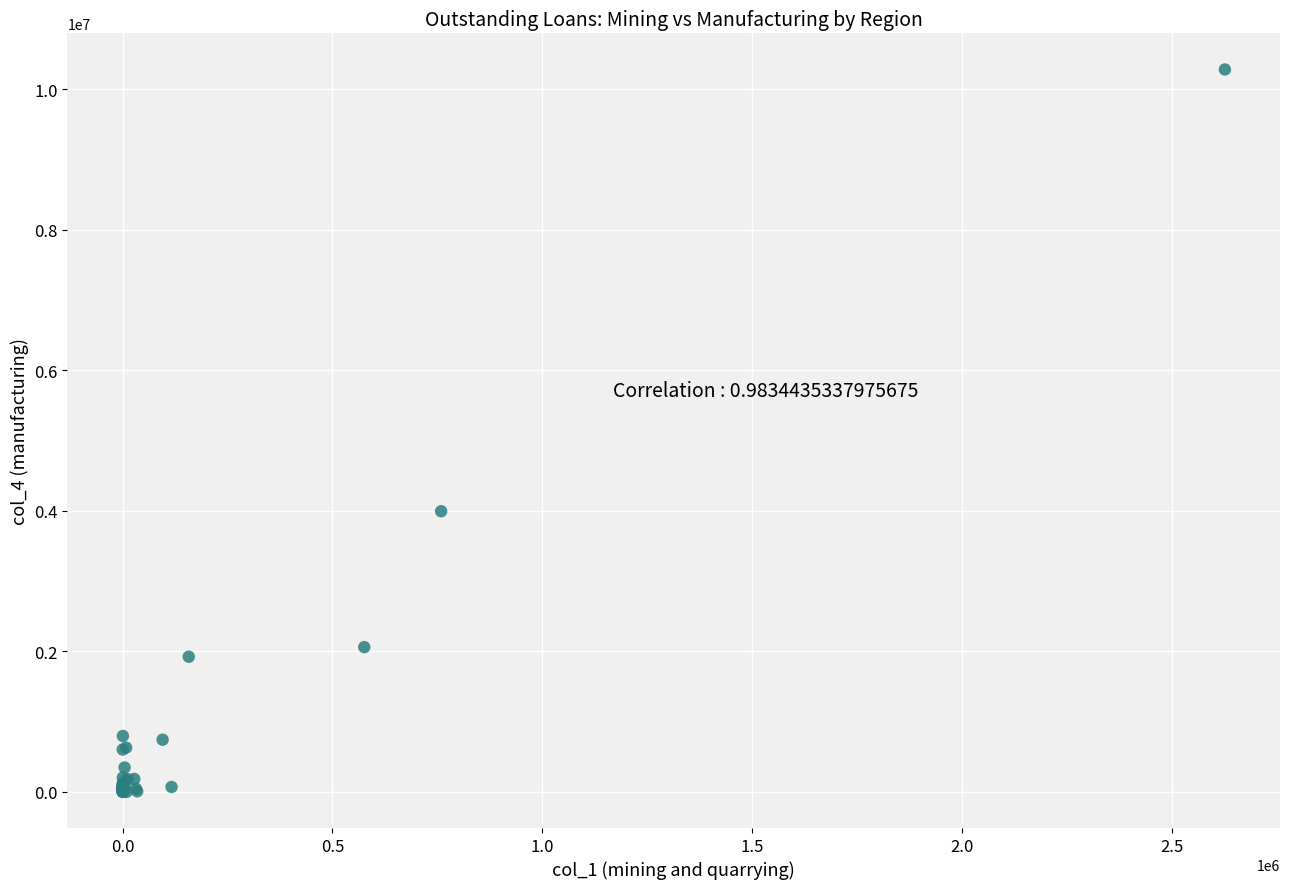

What Y value in the scatter plot is closest to 5141779?

3995183